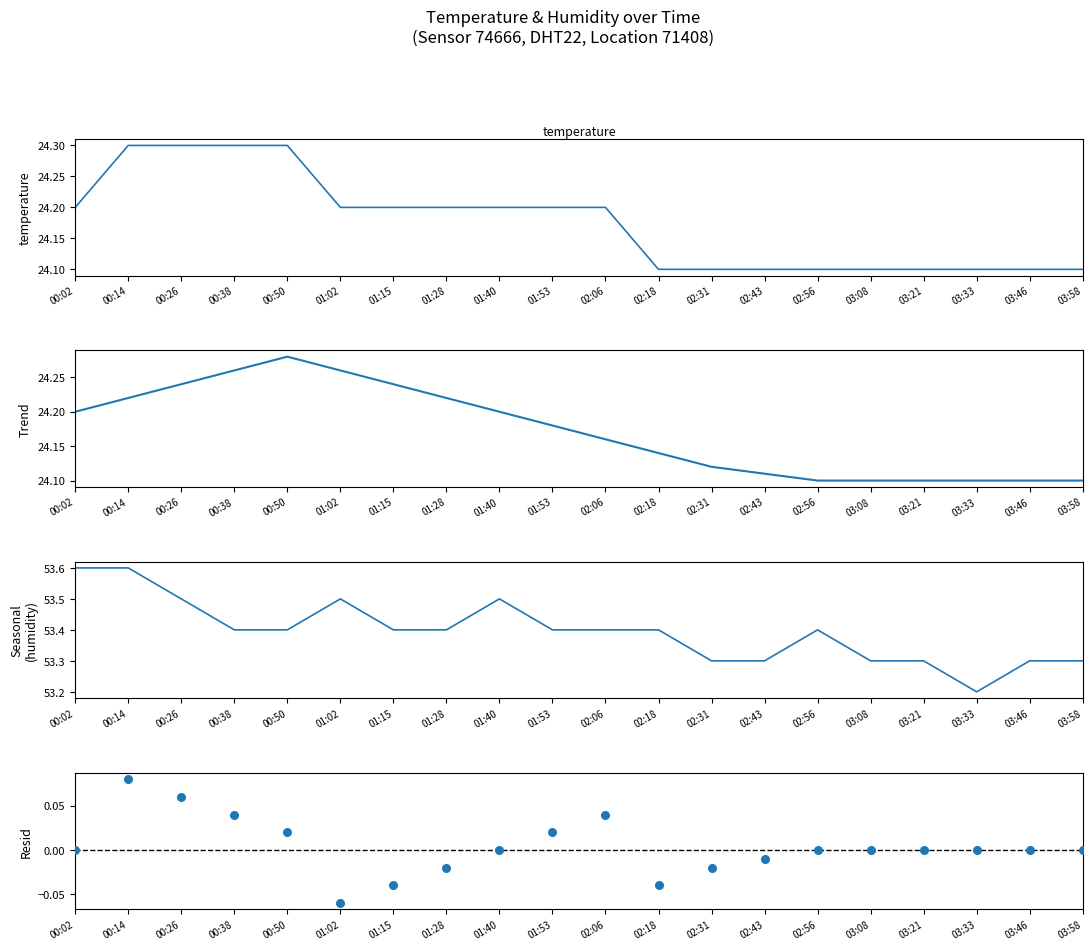

Which series has the largest Y range (max minus min)?

humidity